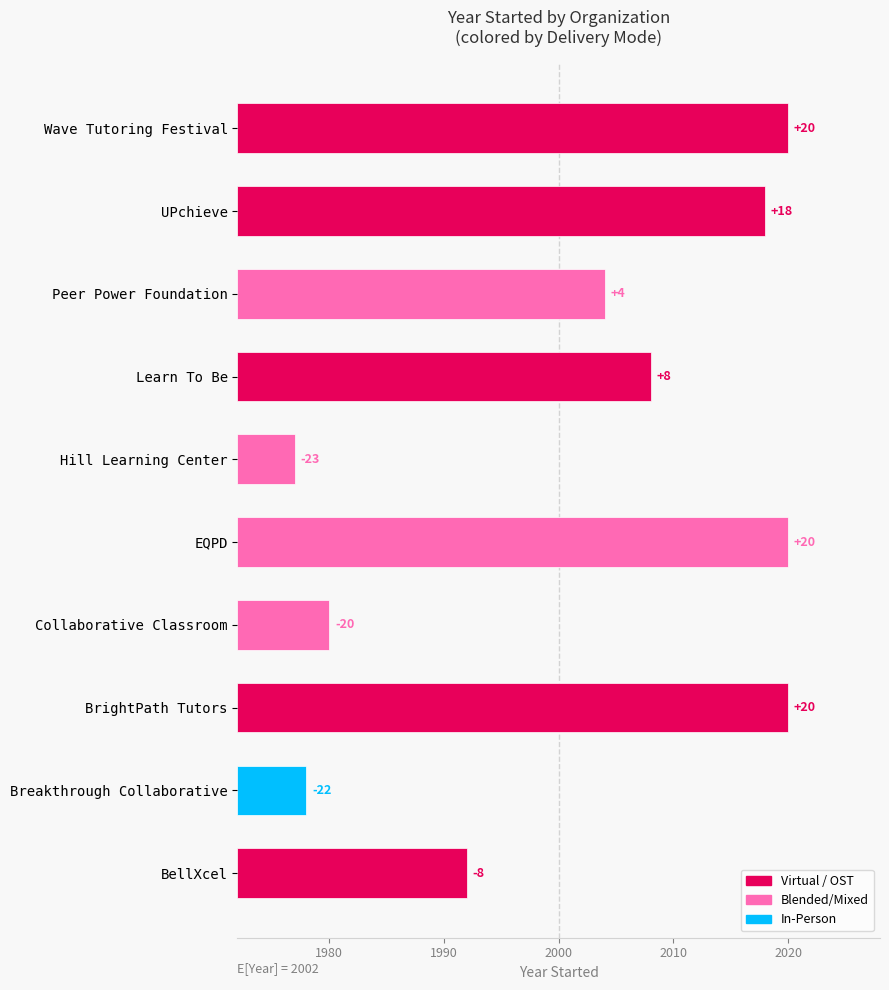

Are the bars grouped side by side (vs. stacked)?

No